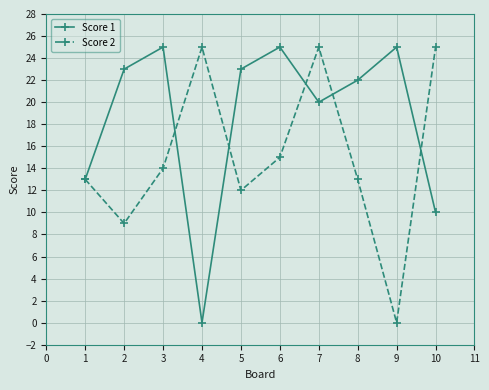

At which label does Score 2 reach its minimum?

9